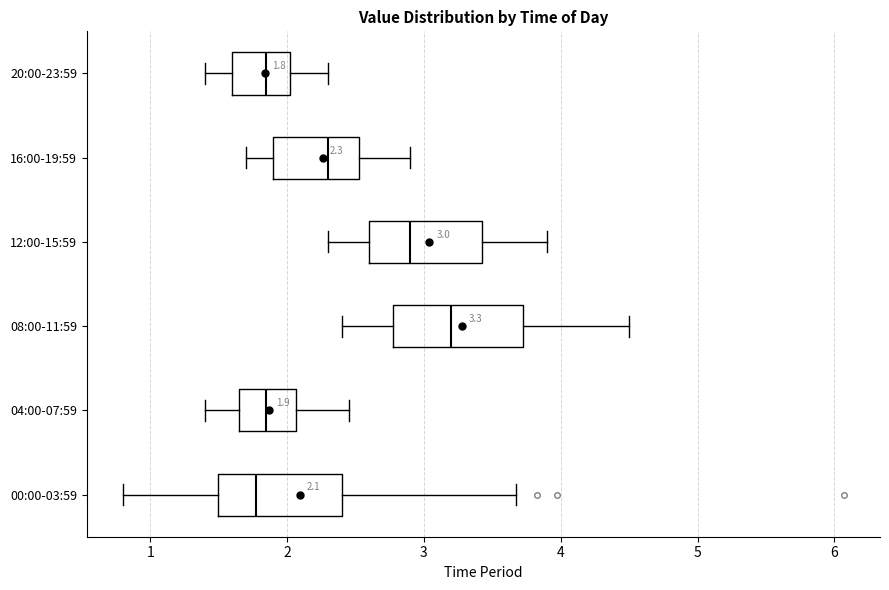

Which box has the furthest to the right median line?

08:00-11:59